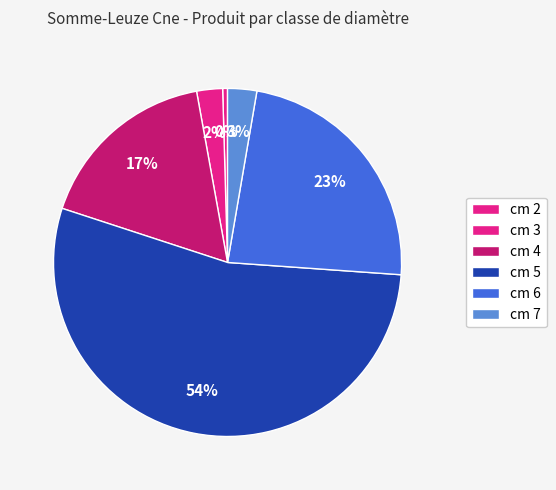

What is the change in value from cm 4 to cm 6?

+42